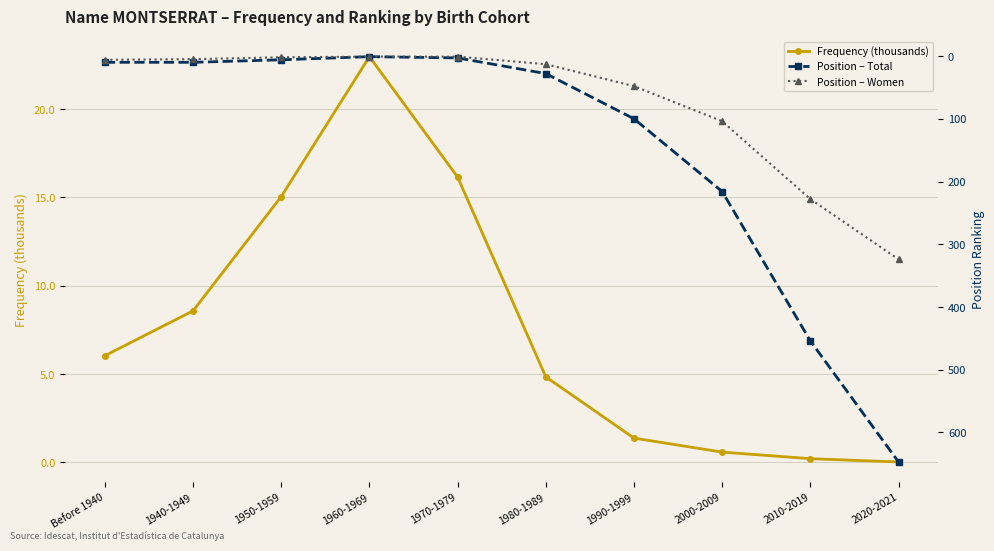

Reading right to left, list all the values displayed in this chart.

Frequency (thousands): 2020-2021=0.0	2010-2019=0.2	2000-2009=0.6	1990-1999=1.4	1980-1989=4.8	1970-1979=16.2	1960-1969=23.0	1950-1959=15.0	1940-1949=8.6	Before 1940=6.0
Position – Total: 2020-2021=647.0	2010-2019=454.0	2000-2009=216.0	1990-1999=100.0	1980-1989=28.0	1970-1979=3.0	1960-1969=1.0	1950-1959=6.0	1940-1949=10.0	Before 1940=10.0
Position – Women: 2020-2021=324.0	2010-2019=228.0	2000-2009=104.0	1990-1999=48.0	1980-1989=13.0	1970-1979=1.0	1960-1969=1.0	1950-1959=2.0	1940-1949=5.0	Before 1940=6.0